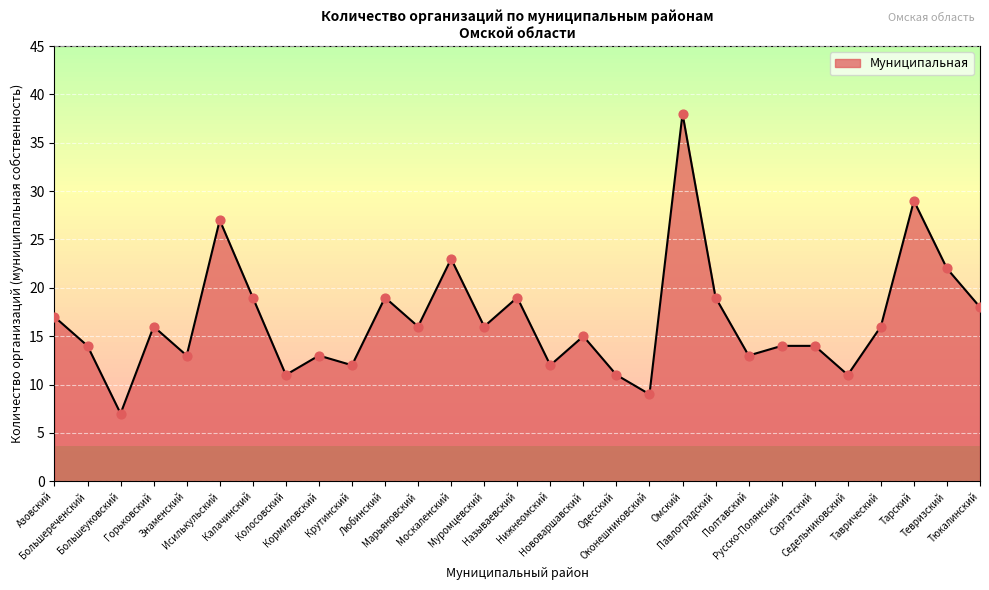

Approximately how many times larger is the value at Исилькульский compared to Омский?

0.7